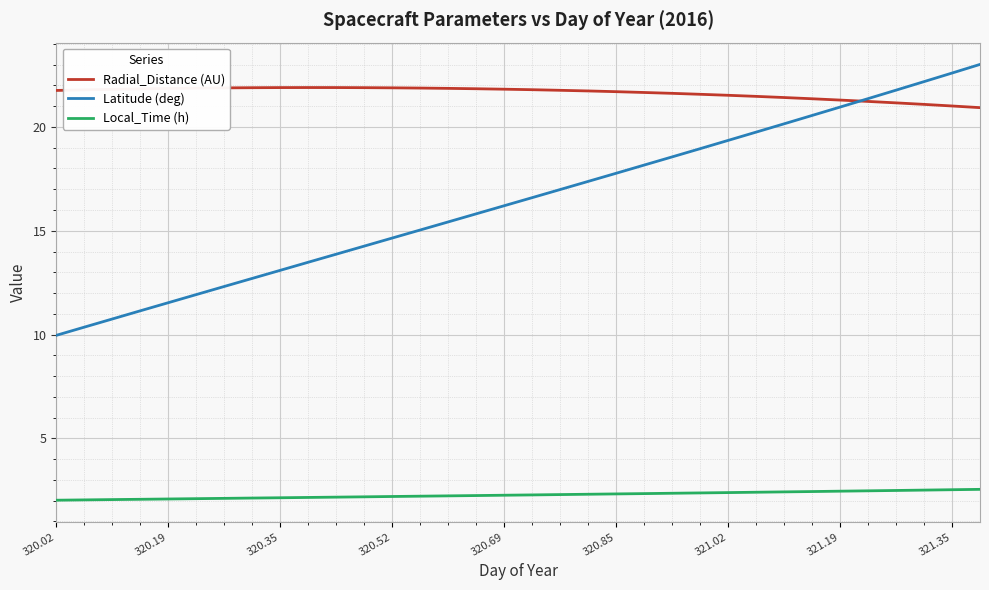

Which series has the largest total across all categories?

Radial_Distance (AU)